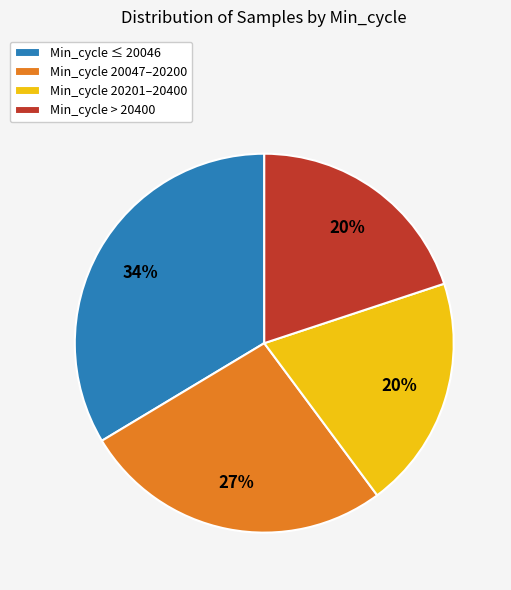

True or false: Min_cycle > 20400 accounts for 30% of the total.

False